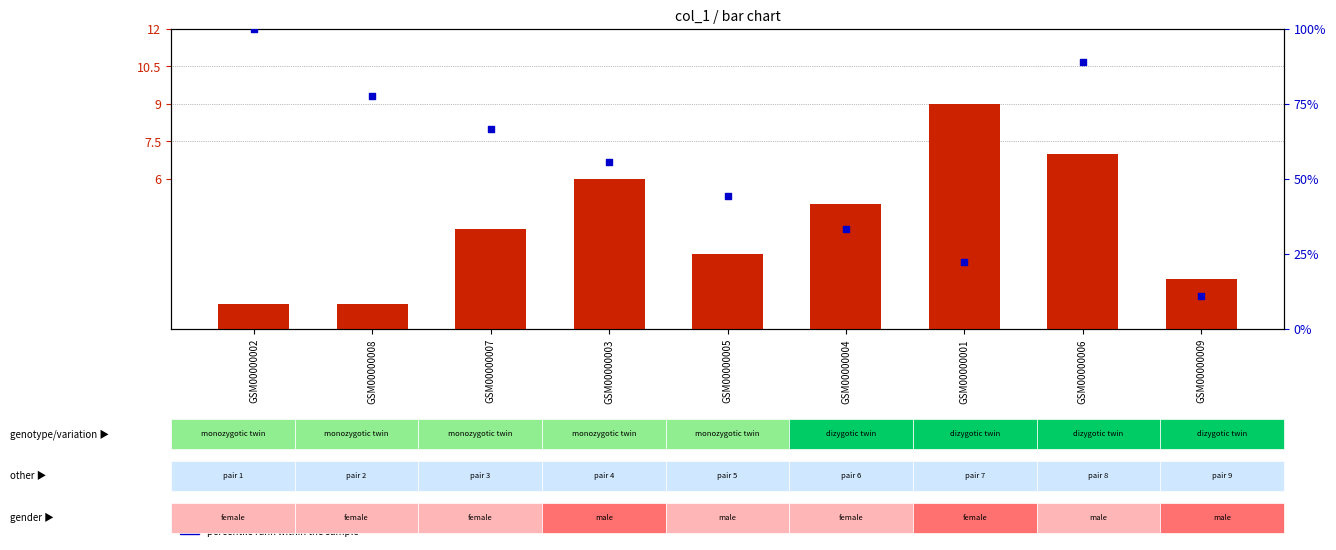

Which series has the largest total across all categories?

percentile rank within the sample